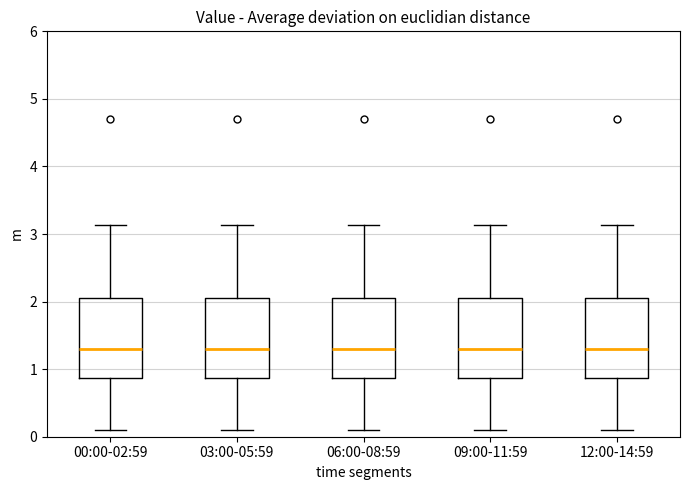

Reading left to right, read every box against the y-axis: the position of its median line, the range the box covers, and the ends of its whiskers. The values are not printed on the chart, so give them approximately, as read against the axis.

00:00-02:59: median 1.3, box 0.9 to 2.0, whiskers 0.1 to 3.1
03:00-05:59: median 1.3, box 0.9 to 2.0, whiskers 0.1 to 3.1
06:00-08:59: median 1.3, box 0.9 to 2.0, whiskers 0.1 to 3.1
09:00-11:59: median 1.3, box 0.9 to 2.0, whiskers 0.1 to 3.1
12:00-14:59: median 1.3, box 0.9 to 2.0, whiskers 0.1 to 3.1